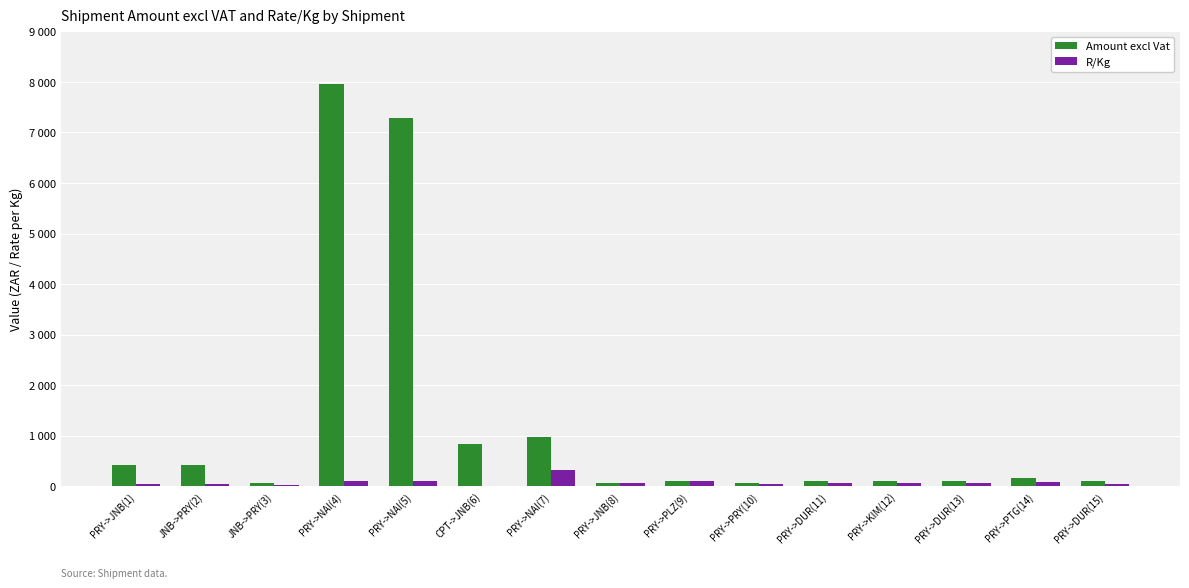

What is the minimum value for R/Kg?

5.5